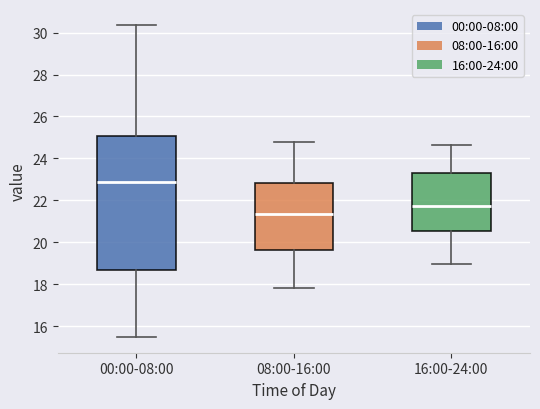

Where is the upper edge of the box for 16:00-24:00 on the y-axis? The values are not printed on the chart, so give them approximately, as read against the axis.

23.4